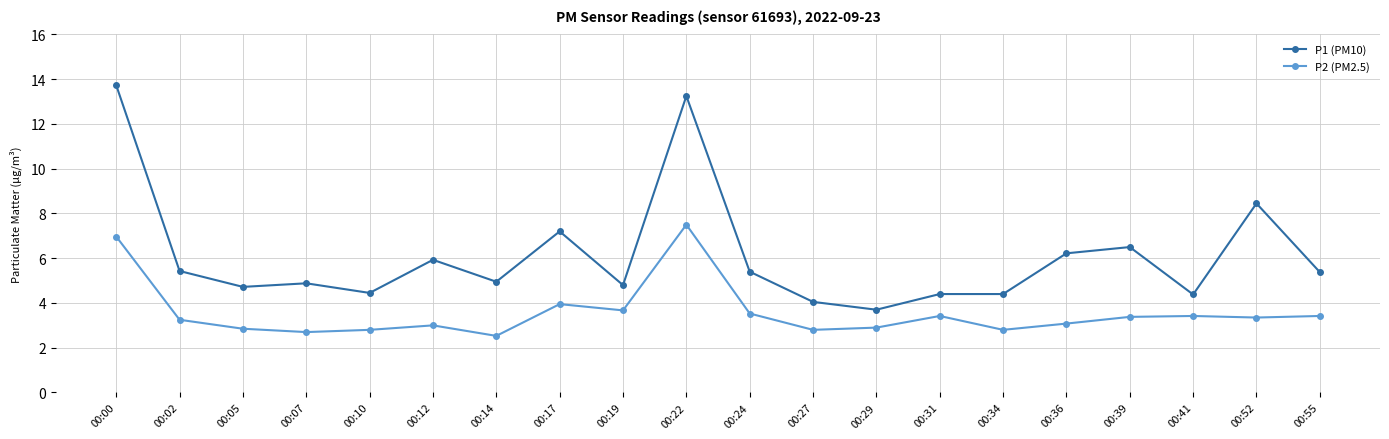

What are all the series names shown in the legend?

P1 (PM10), P2 (PM2.5)